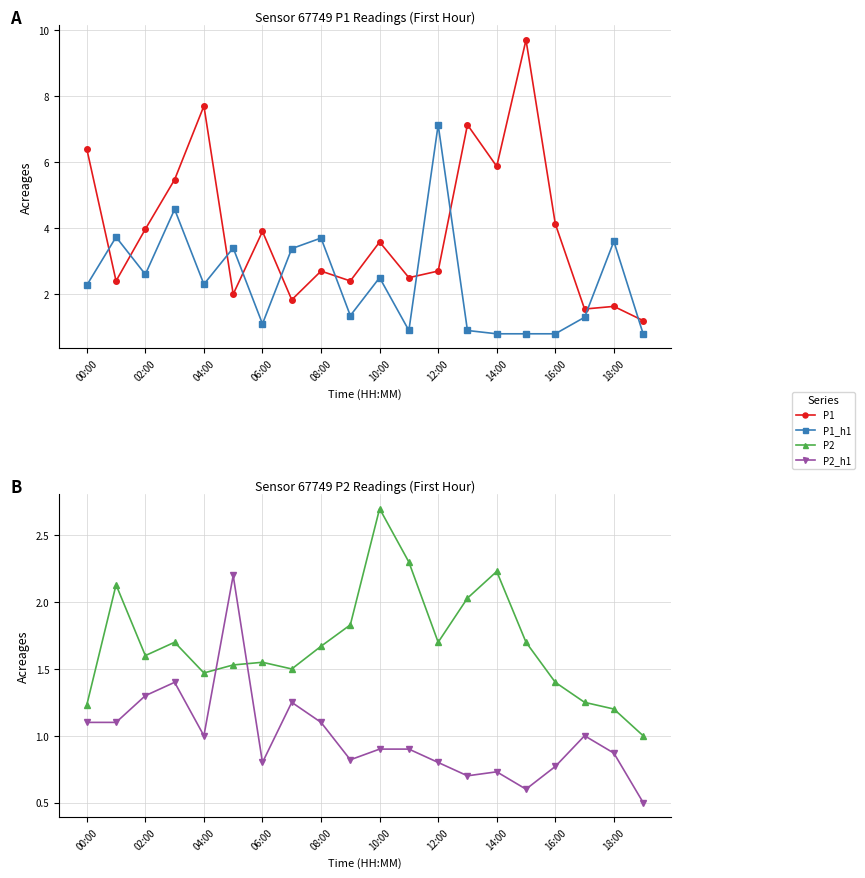

Between 16:00 and 18:00, which series saw the biggest shift?

P1_h1